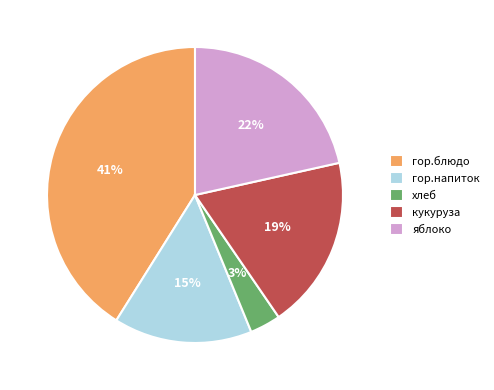

Does any single category account for the majority?

No